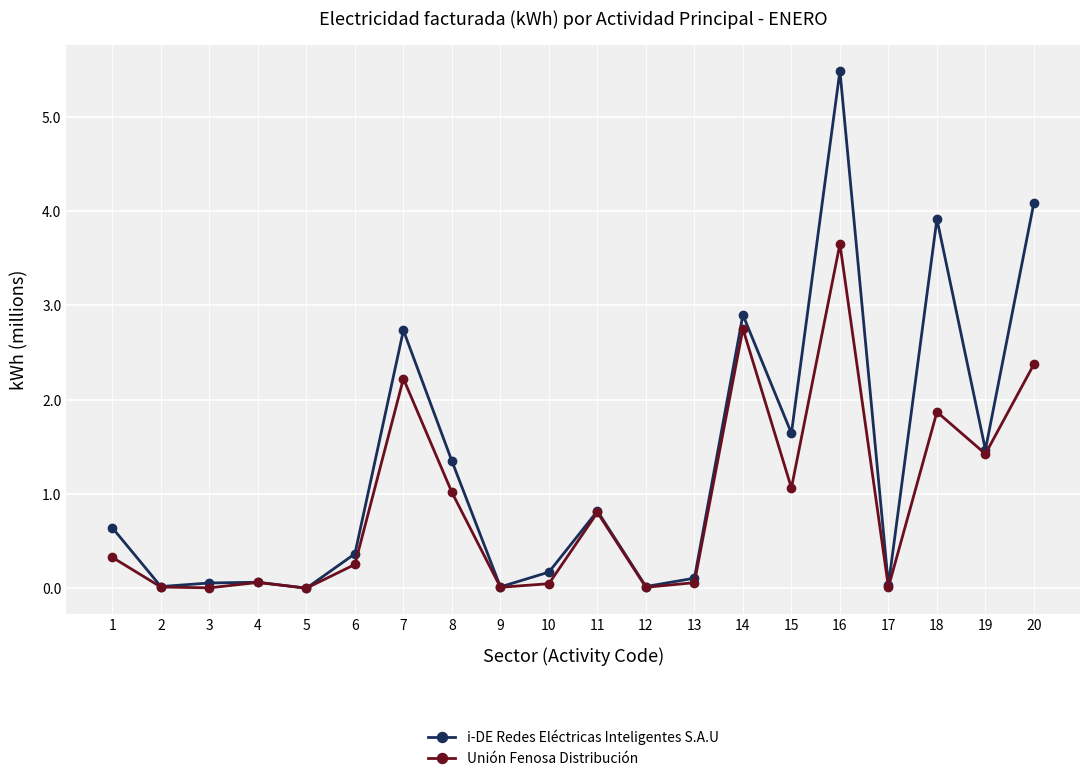

Count the number of data series in this chart.

2